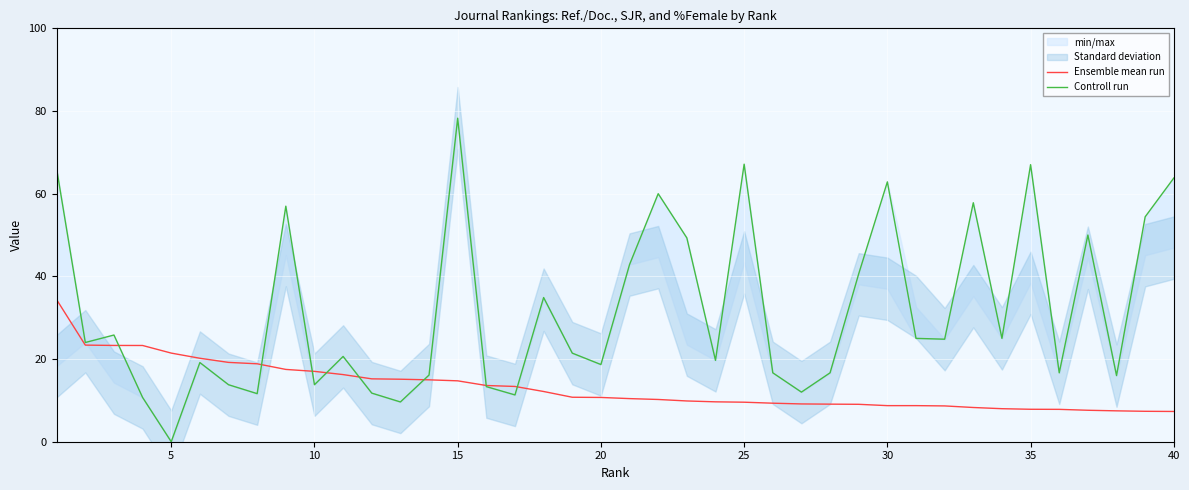

Is it true that Ensemble mean run equals 7.9 at 35?

True